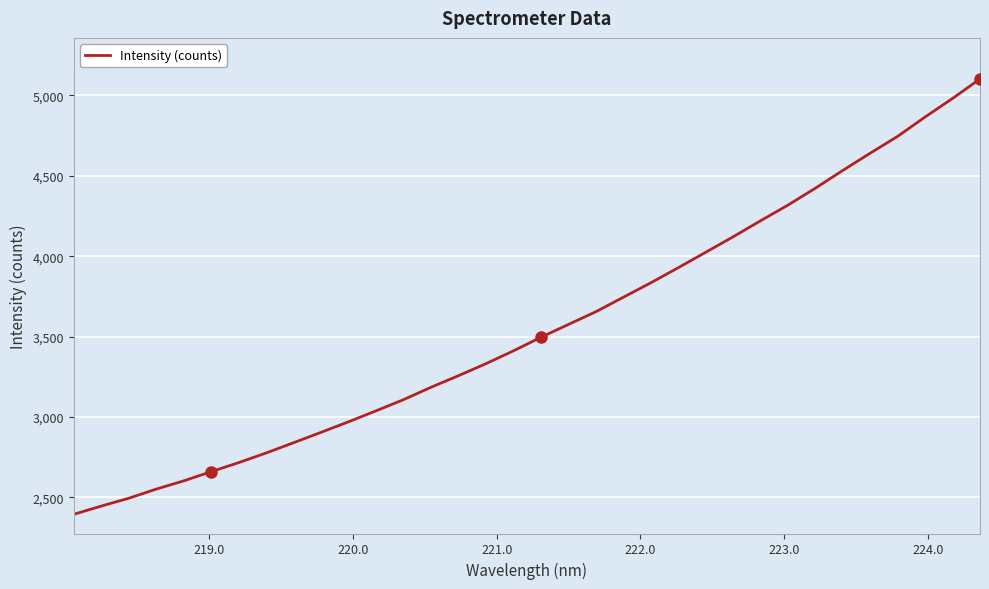

What is the smallest value displayed?

2394.6